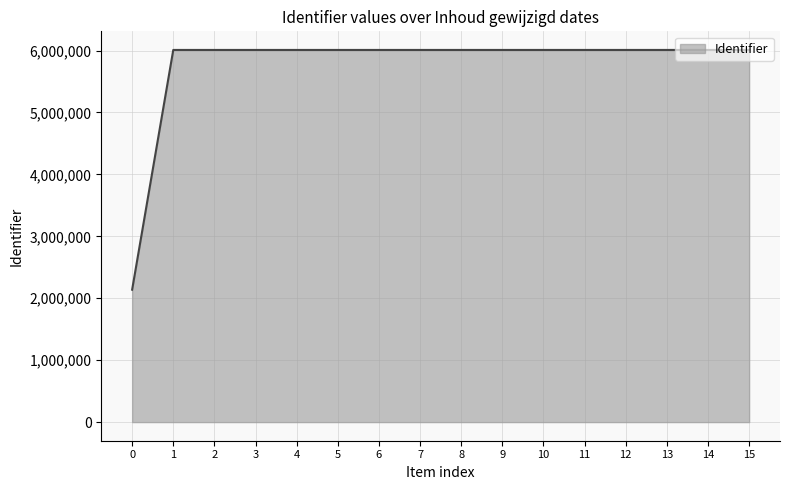

Approximately how many times larger is the value at 9 compared to 10?

1.0